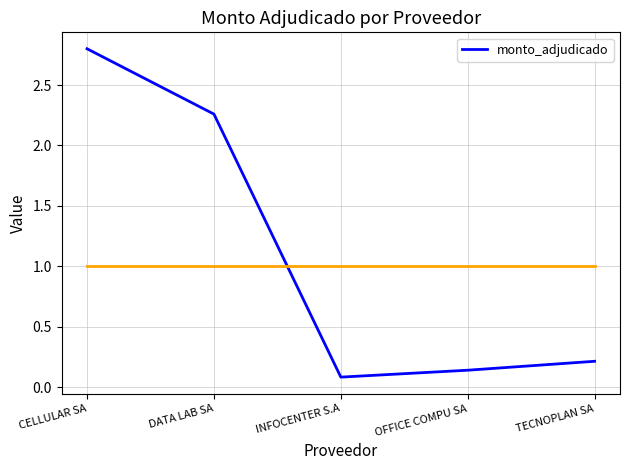

At which category does the chart reach its minimum across all series?

INFOCENTER S.A